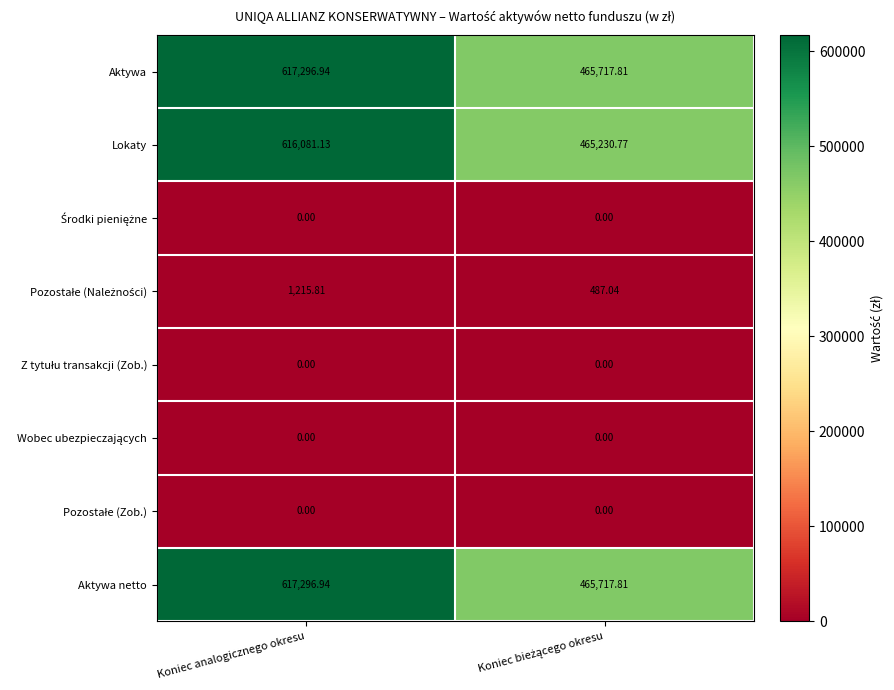

At which label does Aktywa netto first exceed 617296?

Koniec analogicznego okresu